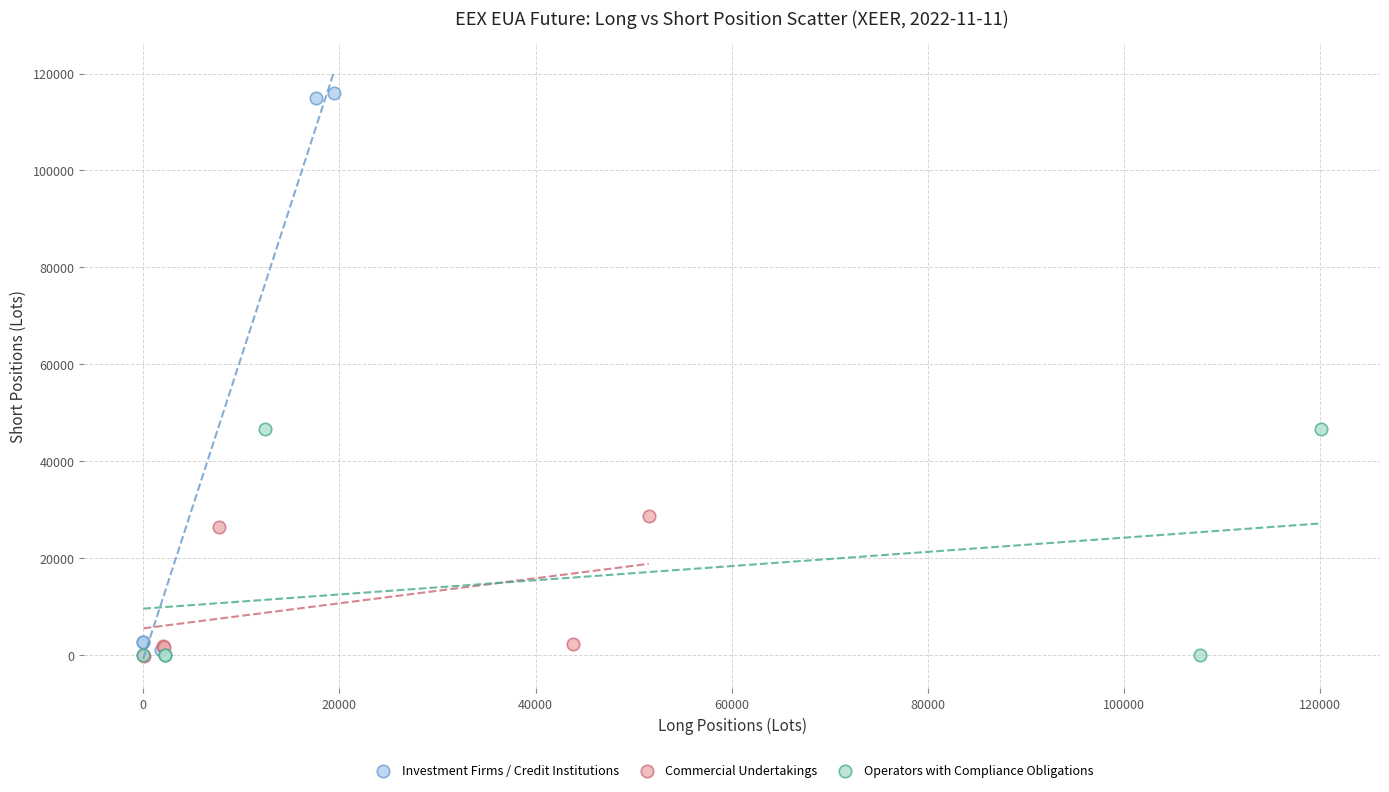

Which series has the largest Y range (max minus min)?

Investment Firms / Credit Institutions